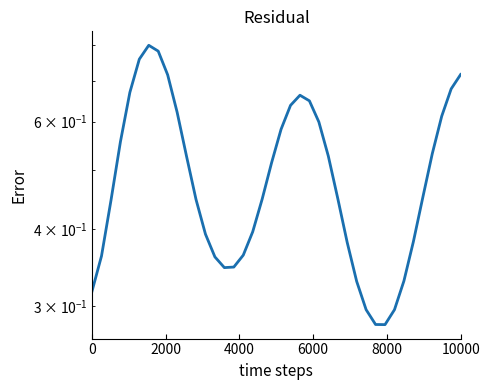

What is the value of the 11th point from the left?

0.5